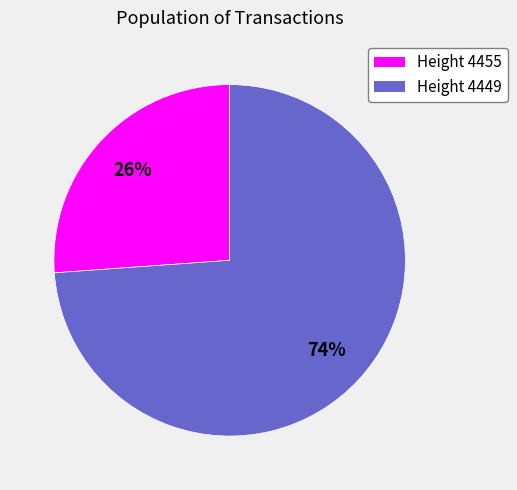

Is it true that Height 4455 is 26% of the pie?

True